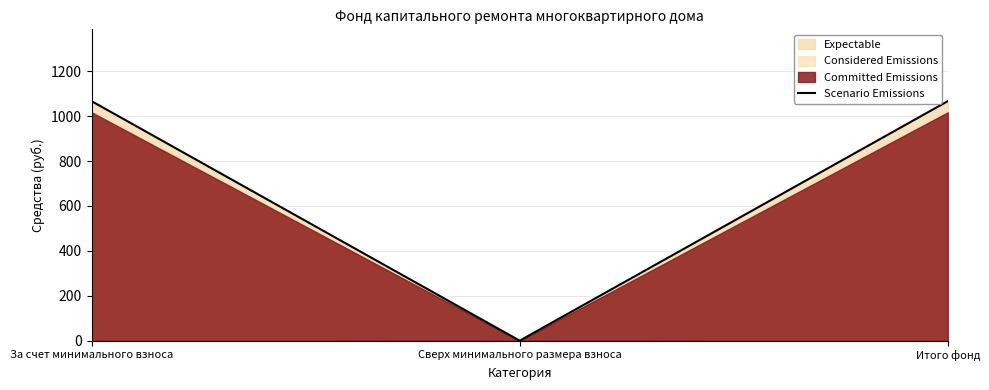

Which has a higher value, Итого фонд or Сверх минимального размера взноса?

Итого фонд